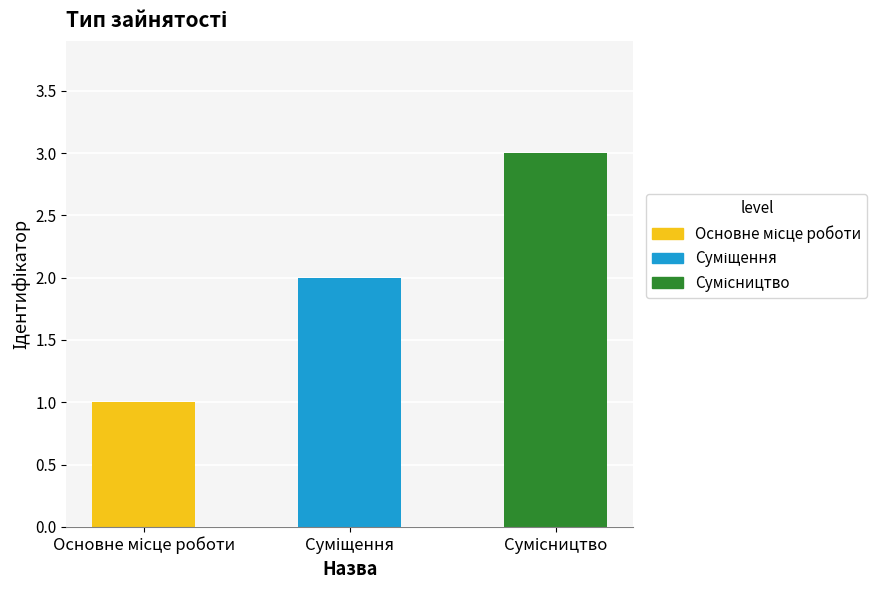

What is the value of the 2nd bar from the left?

2